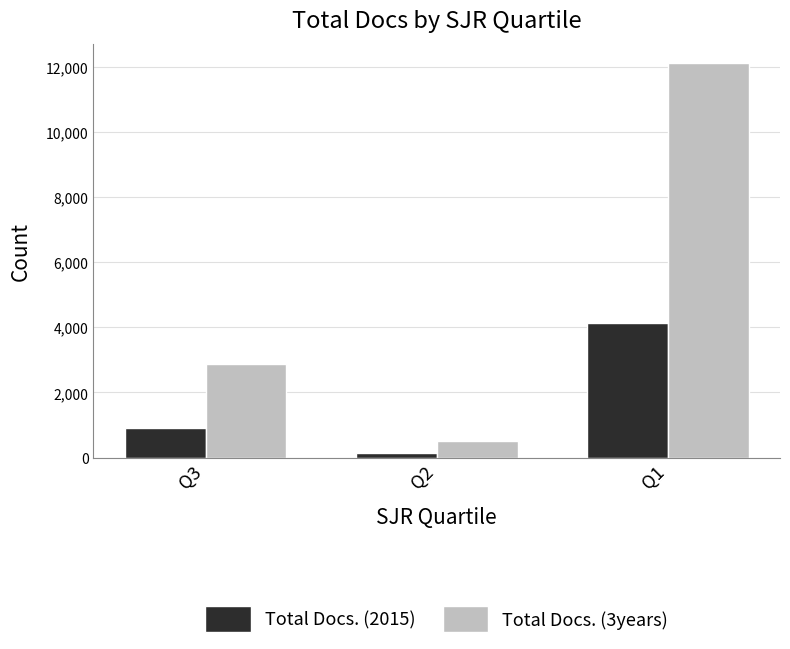

What is the total value across all series at Q3?

3784